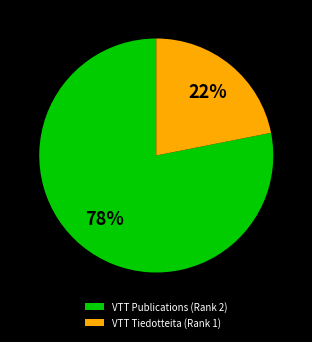

Combined, do VTT Tiedotteita (Rank 1) and VTT Publications (Rank 2) account for over 50%?

Yes